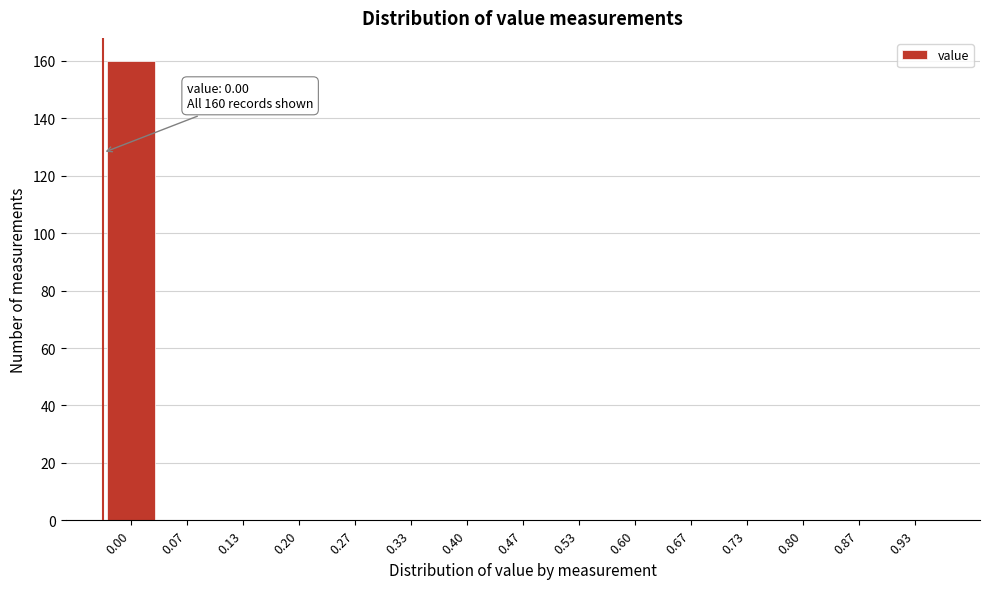

Reading left to right, transcribe all the data shown in this chart.

0.00=160	0.07=0	0.13=0	0.20=0	0.27=0	0.33=0	0.40=0	0.47=0	0.53=0	0.60=0	0.67=0	0.73=0	0.80=0	0.87=0	0.93=0